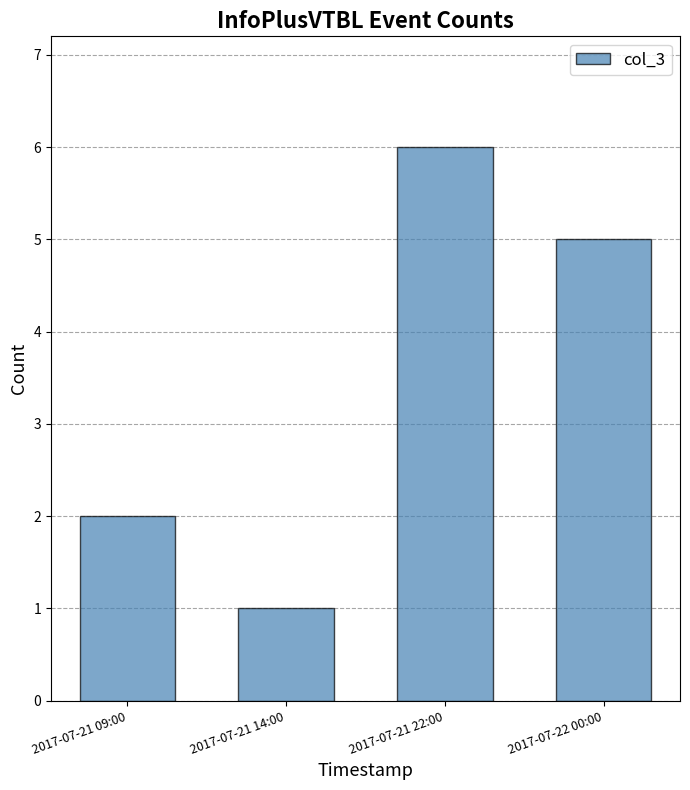

What is the maximum value shown in the chart?

6